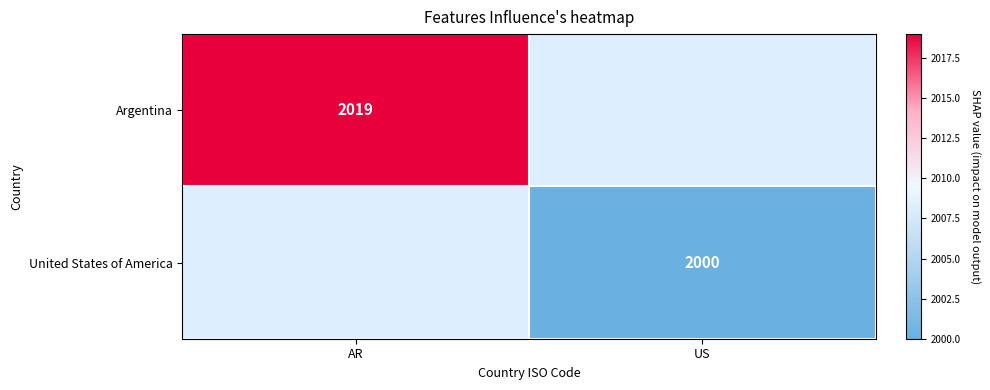

True or false: Argentina has a value of 2668 at AR.

False